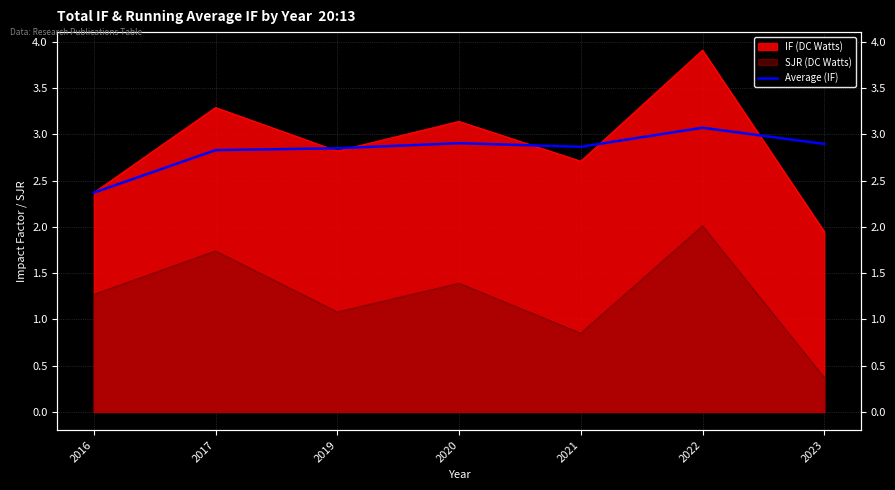

How many lines are shown in the chart?

1